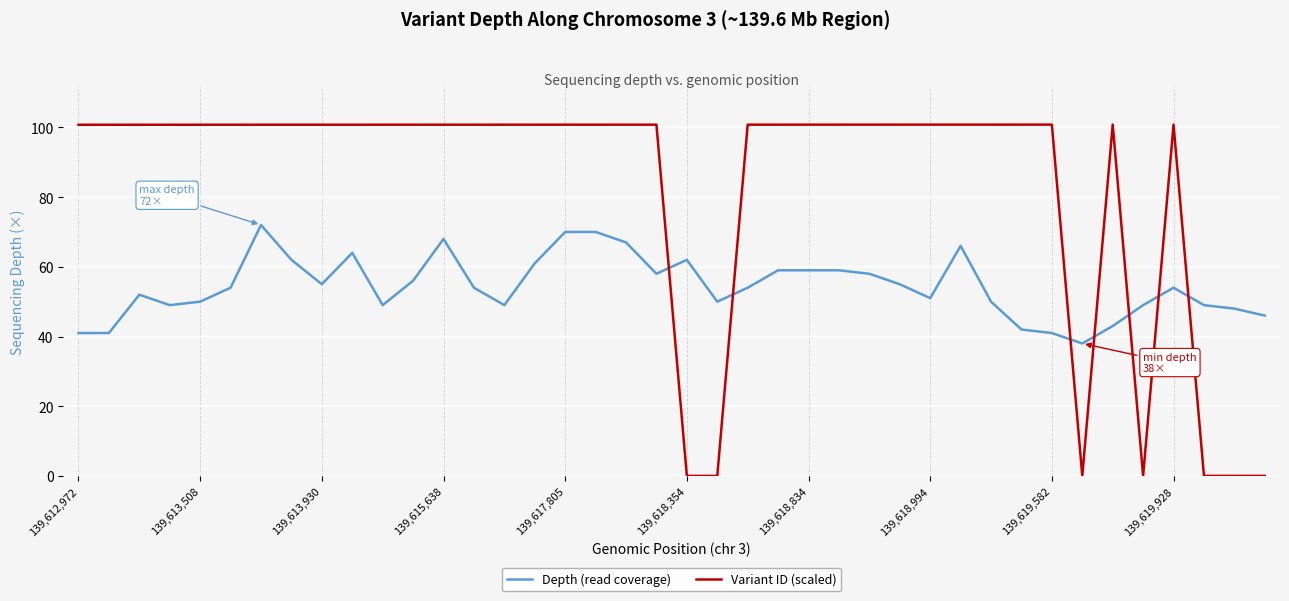

List the series in order of their peak value, lowest first.

Depth (read coverage), Variant ID (scaled)